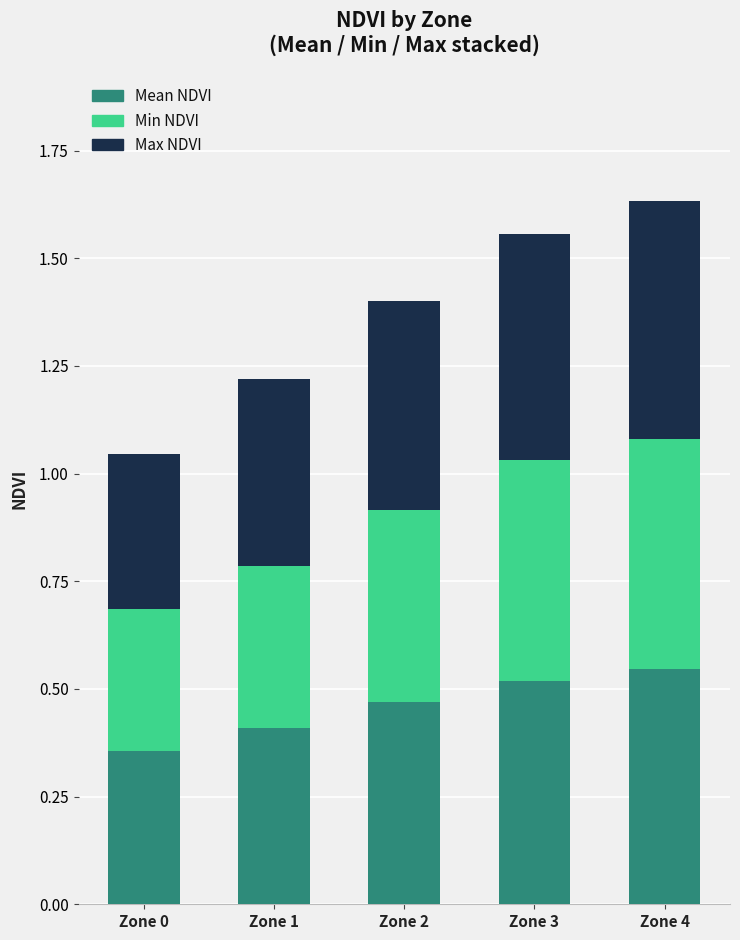

Which category has the lowest value in the Mean NDVI series?

Zone 0